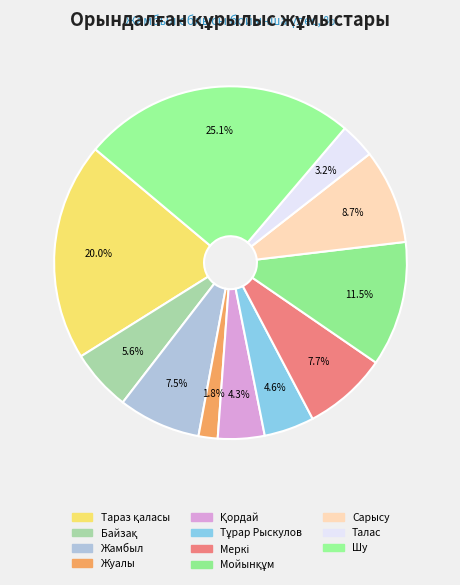

Does Жамбыл represent more than half of the total?

No